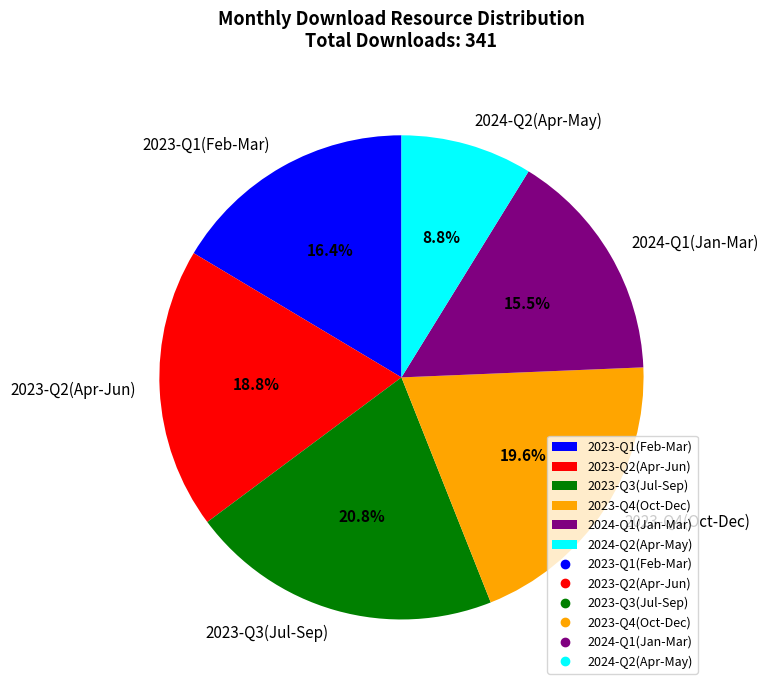

Rank the categories by value from lowest to highest.

2024-Q2(Apr-May), 2024-Q1(Jan-Mar), 2023-Q1(Feb-Mar), 2023-Q2(Apr-Jun), 2023-Q4(Oct-Dec), 2023-Q3(Jul-Sep)